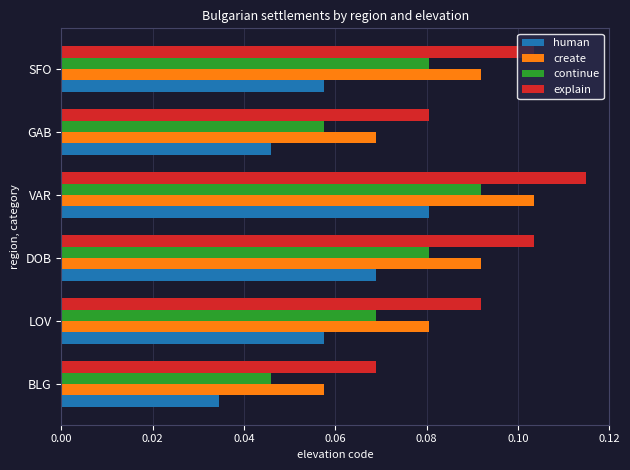

Rank the series at LOV from highest to lowest value.

explain, create, continue, human